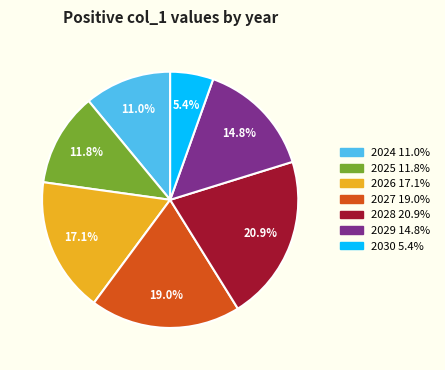

Between 2026 and 2030, which is larger?

2026